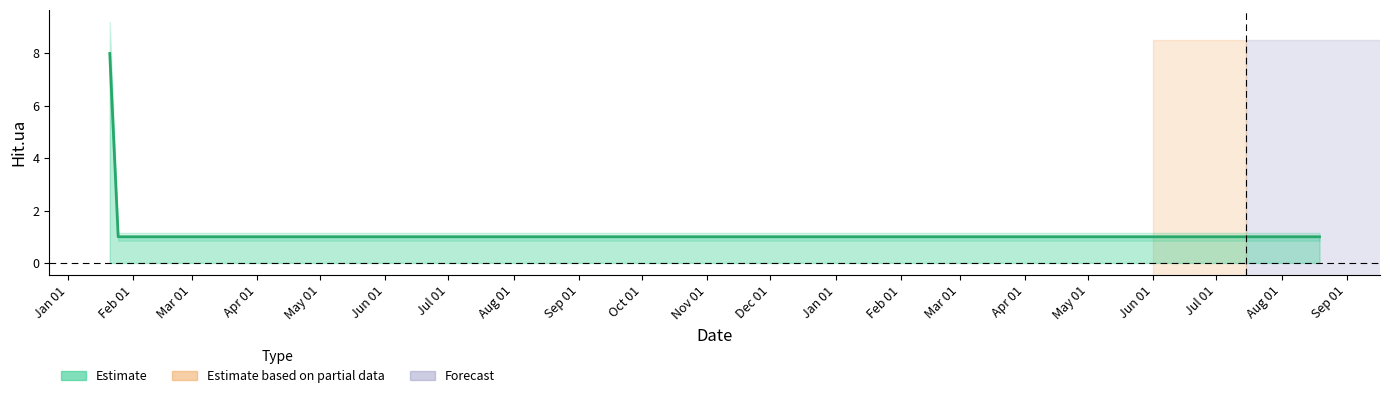

True or false: the data has more than 2 interior local peaks.

False